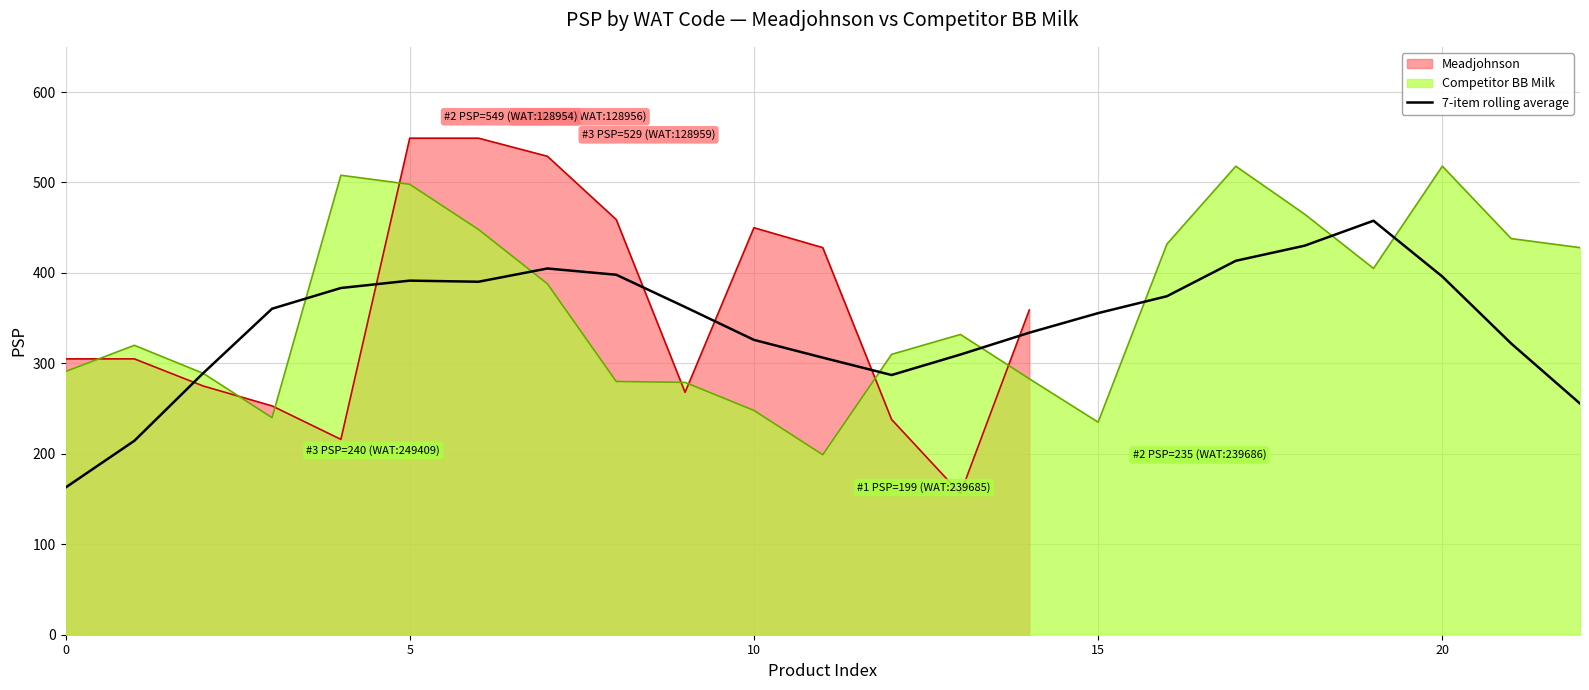

What is the average value?

344.6